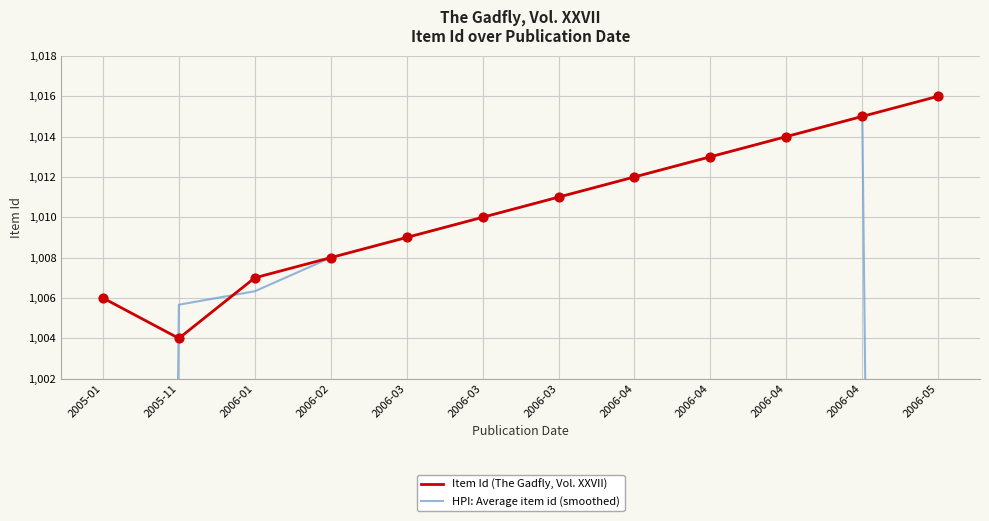

At how many categories does at least one series exceed 819?

12